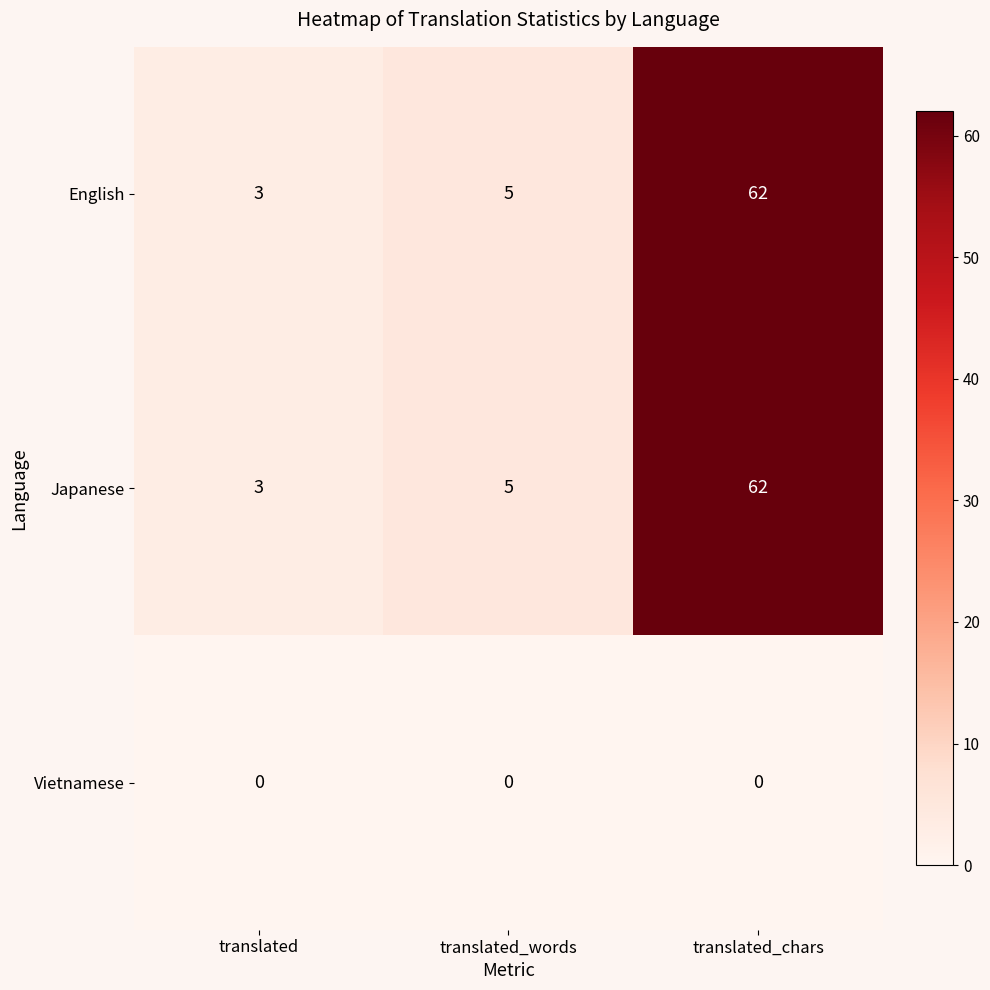

How many values in the Japanese series are below 5?

1